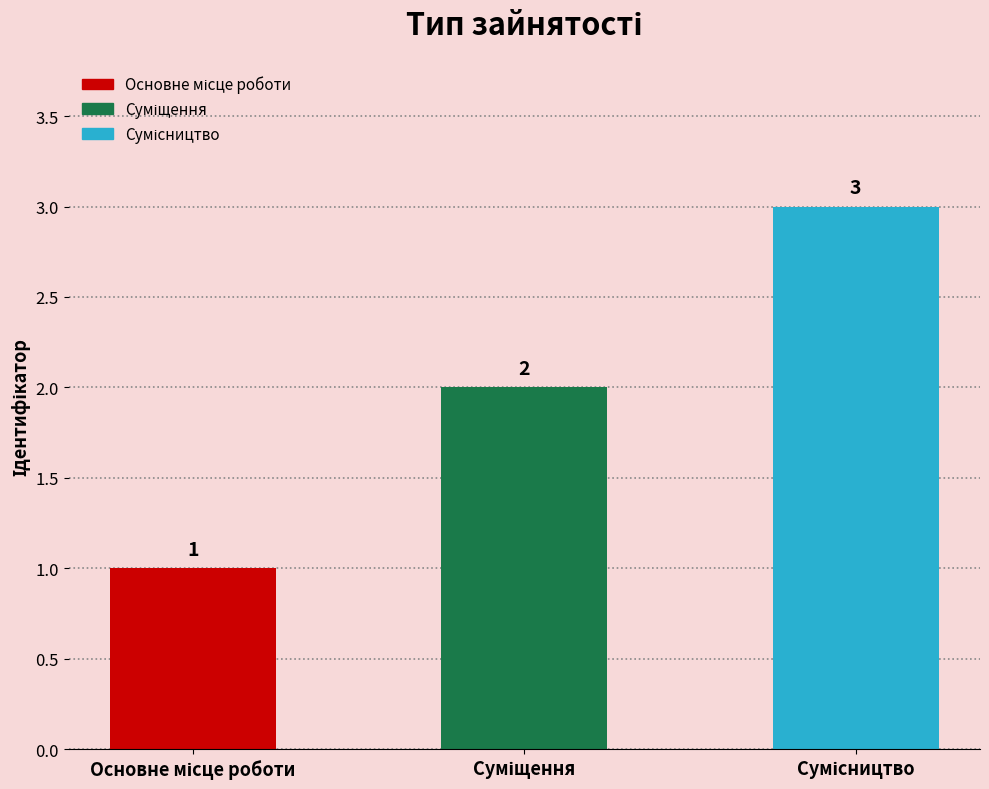

How many values are between 1 and 3?

3